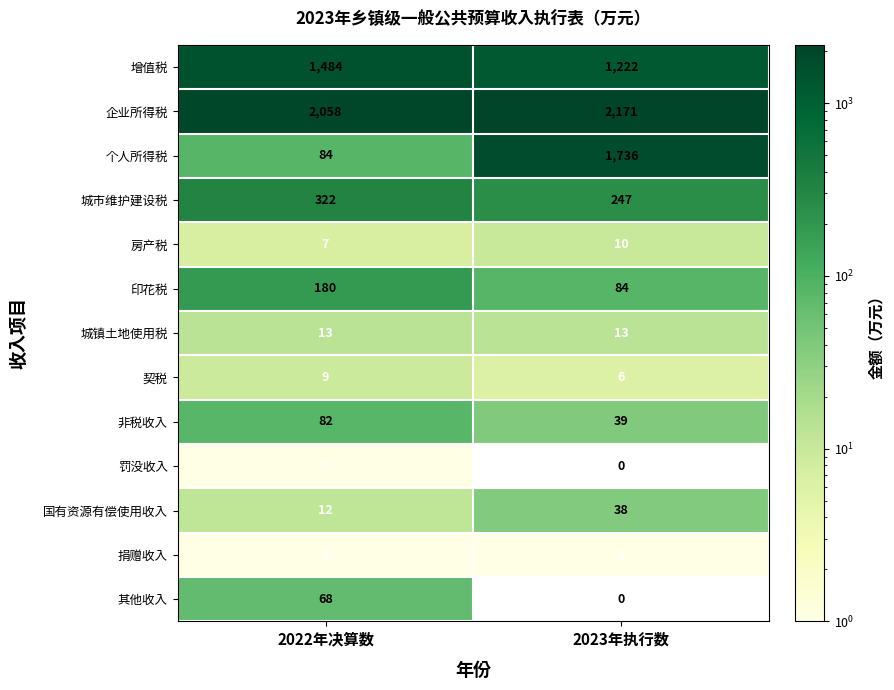

The 印花税 series shows 148 at 2023年执行数. True or false?

False